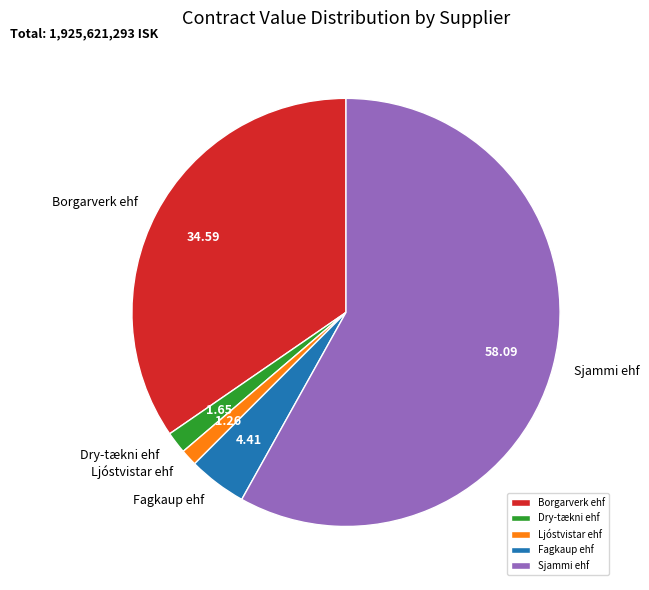

Is there a majority slice in this chart?

Yes